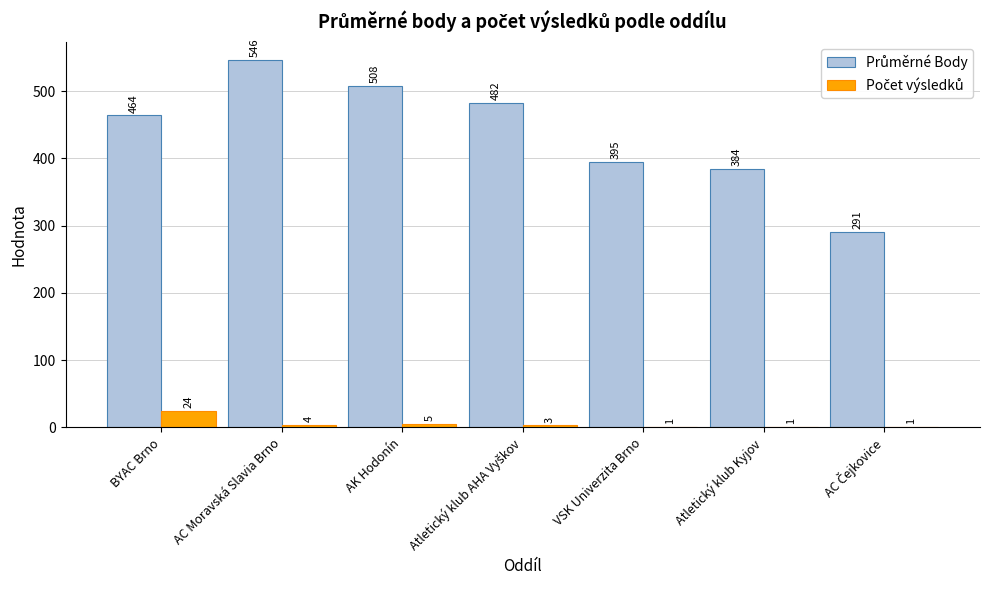

At which category is the sum across all series the highest?

AC Moravská Slavia Brno